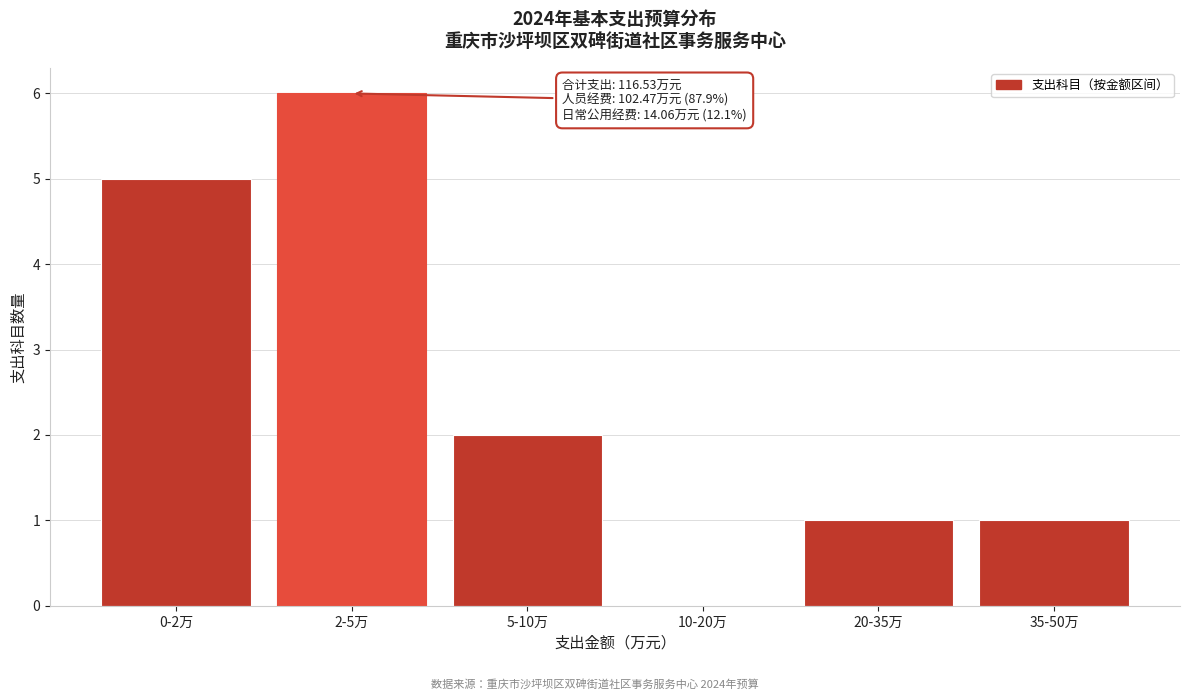

Reading right to left, what are all the values shown in this chart?

35-50万=1	20-35万=1	10-20万=0	5-10万=2	2-5万=6	0-2万=5